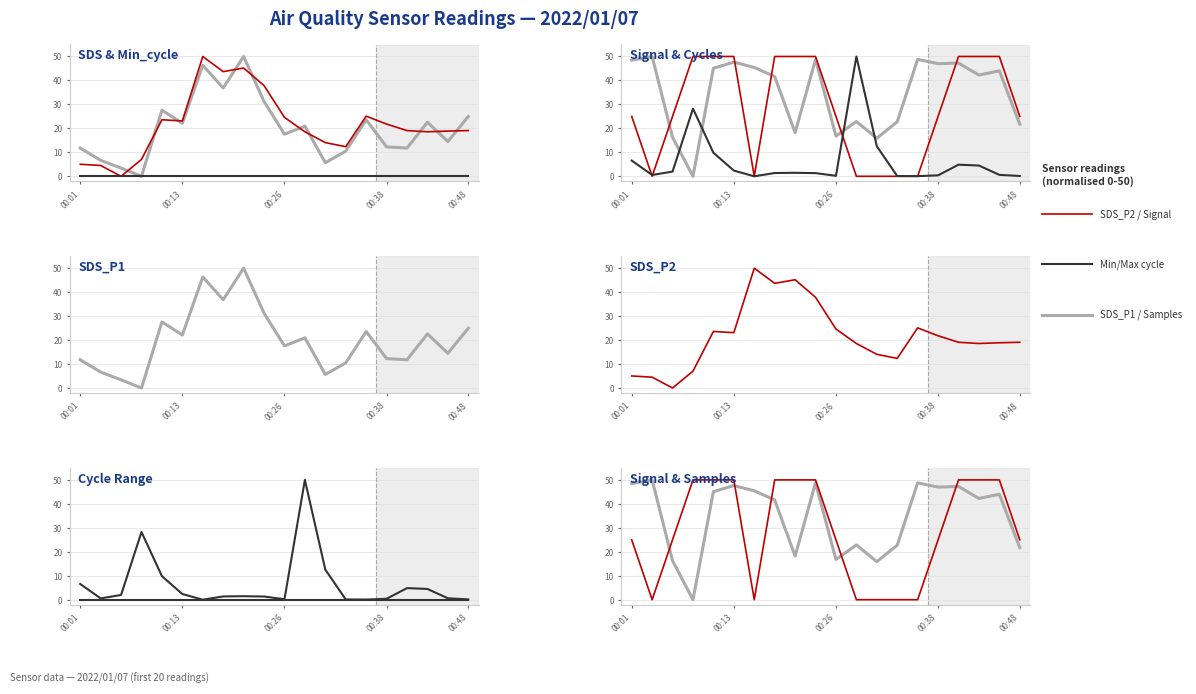

Which series has the largest total across all categories?

Samples